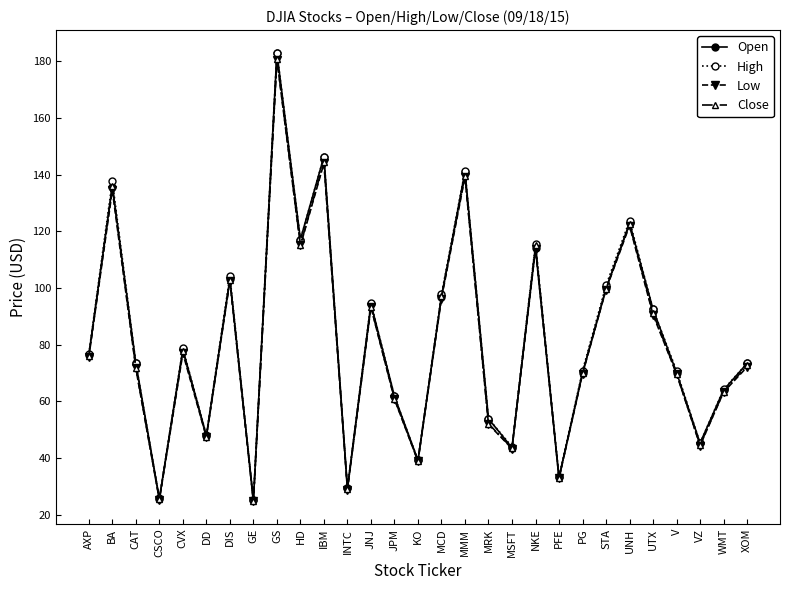

What is the lowest value of the Open series?

25.2